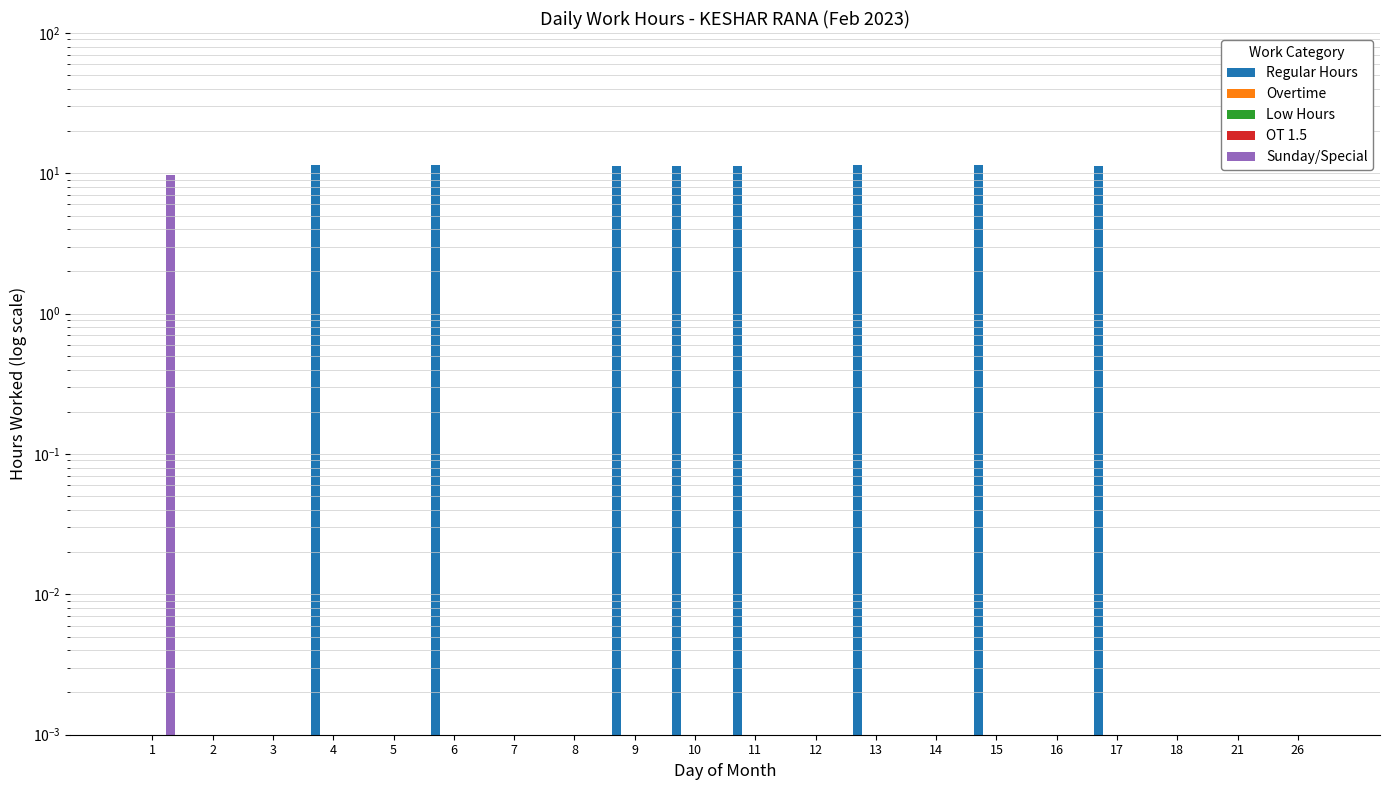

Which label corresponds to the largest value in the chart?

15